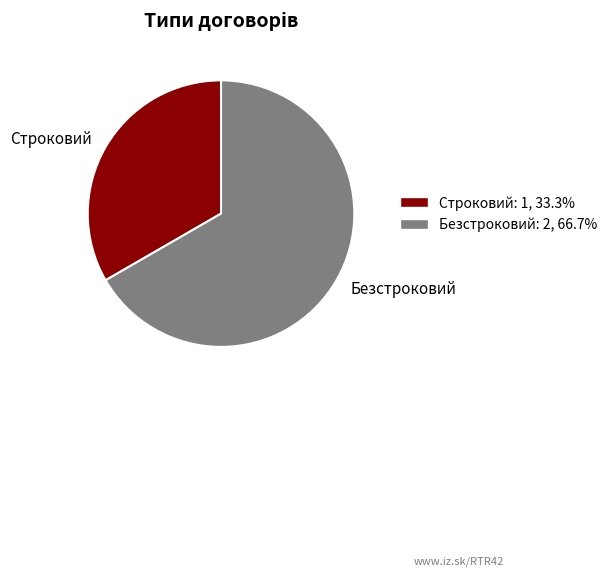

What is the ratio of the value at Безстроковий: 2, 66.7% to the value at Строковий: 1, 33.3%?

2.0